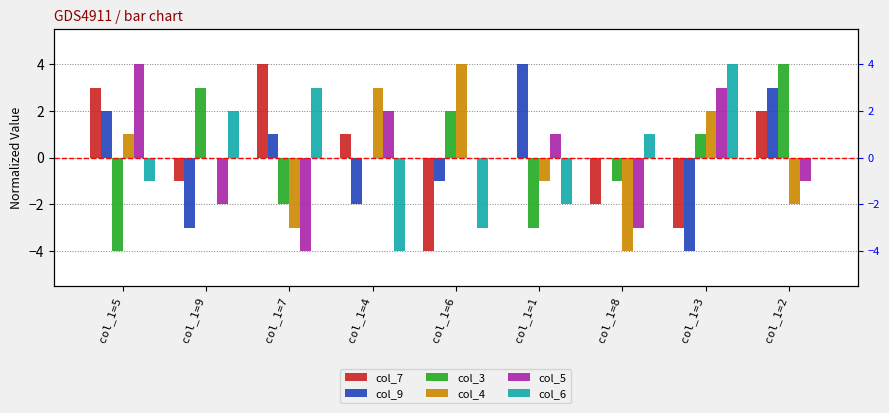

What is the label of the 2nd bar from the left?

col_1=9